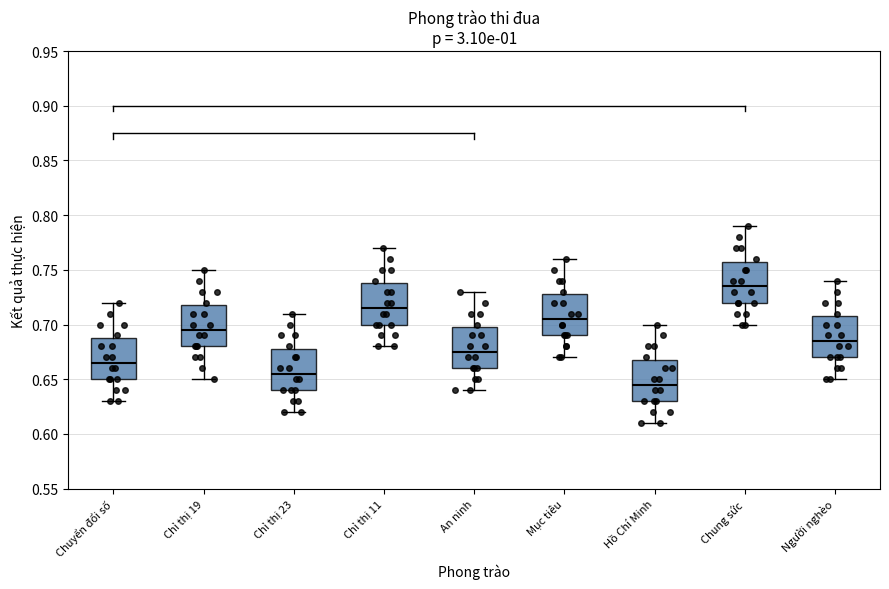

Where does the upper whisker of the box for Người nghèo end on the y-axis? The values are not printed on the chart, so give them approximately, as read against the axis.

0.740